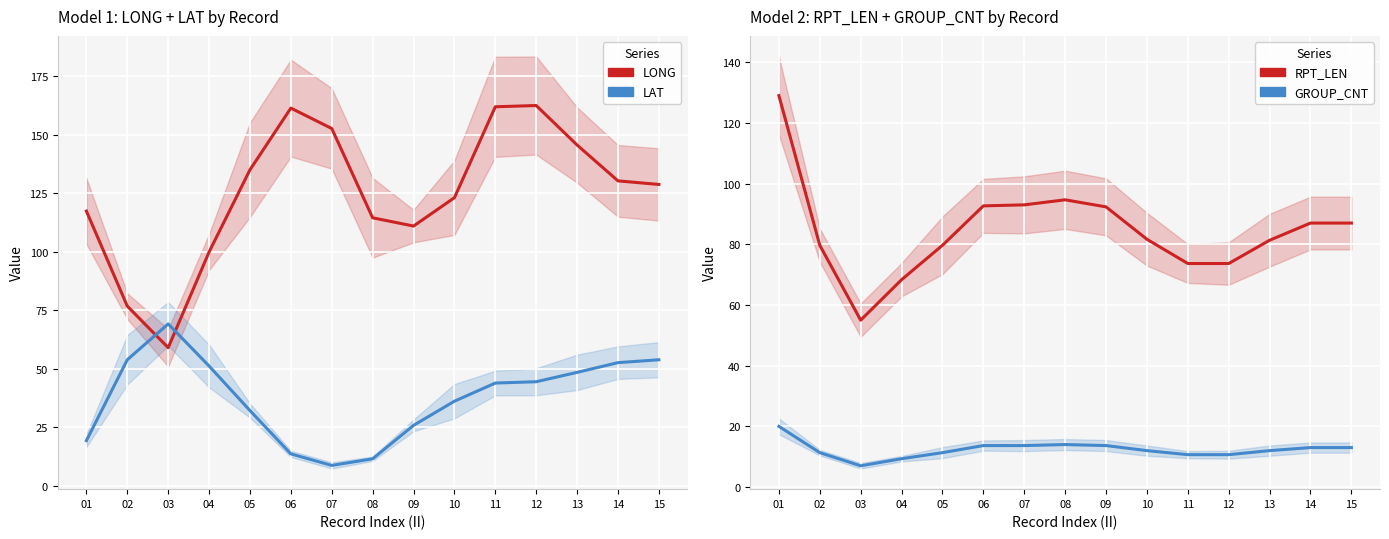

Where is the first local maximum for GROUP_CNT?

08